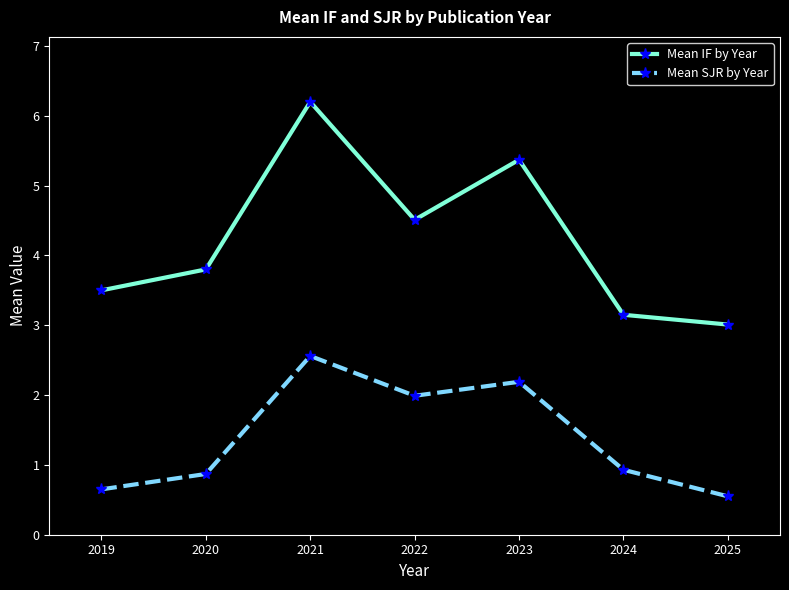

What is the average value of the Mean IF by Year series?

4.2